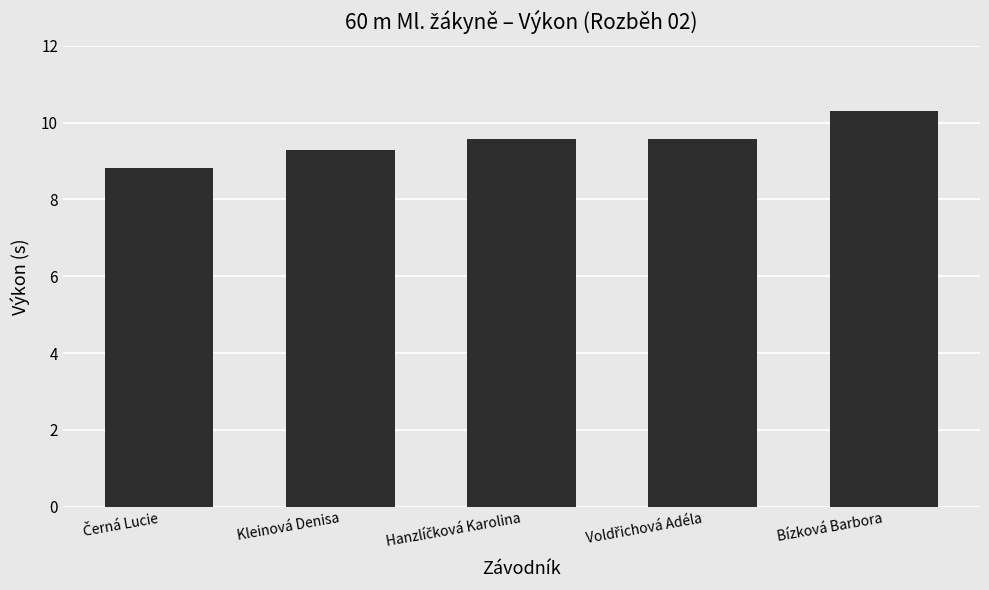

What position from the left is Kleinová Denisa?

2